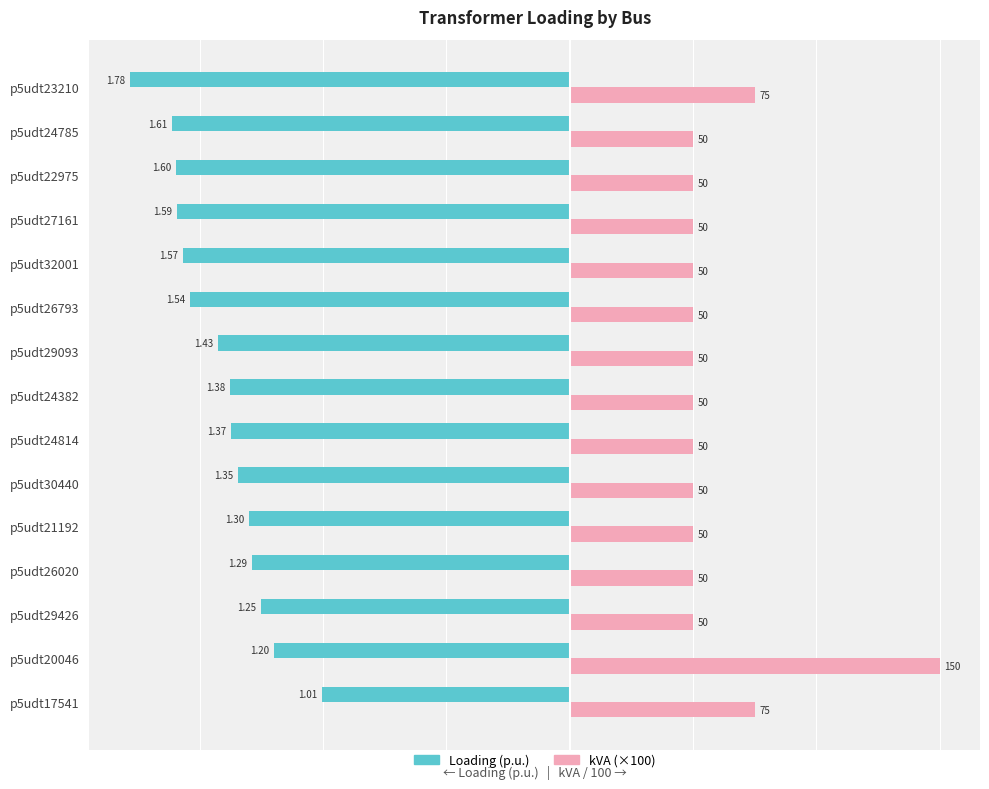

What are all the series names shown in the legend?

Loading (p.u.), kVA (×100)